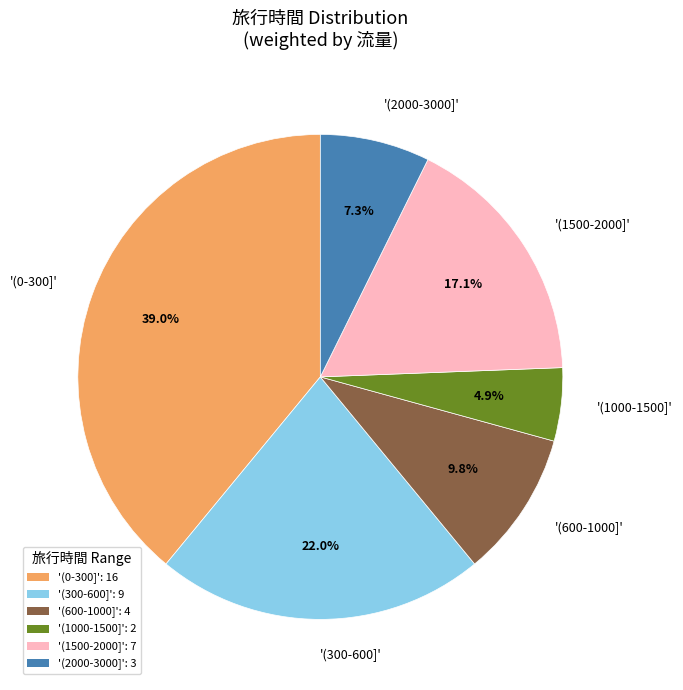

Is '(1000-1500]' the majority of the pie?

No